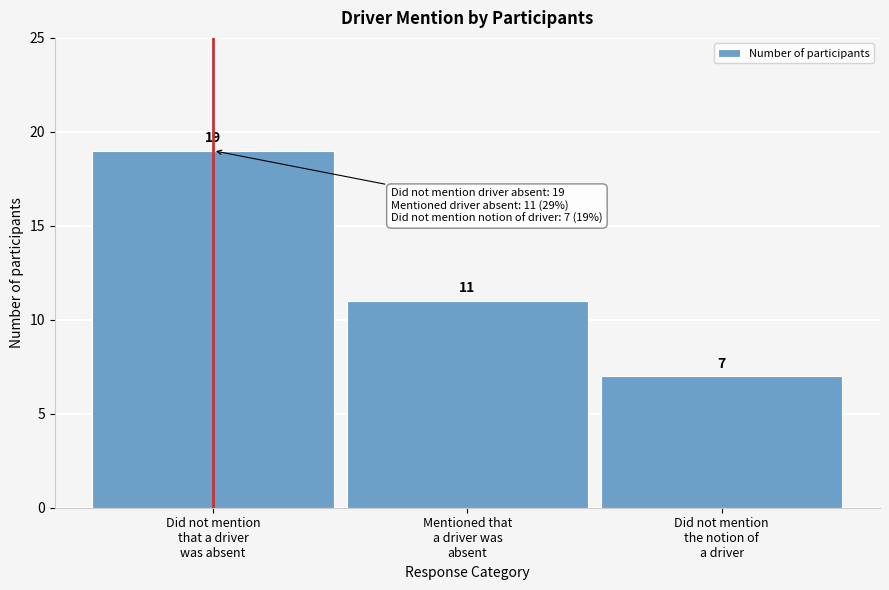

Reading left to right, transcribe all the data shown in this chart.

19	11	7